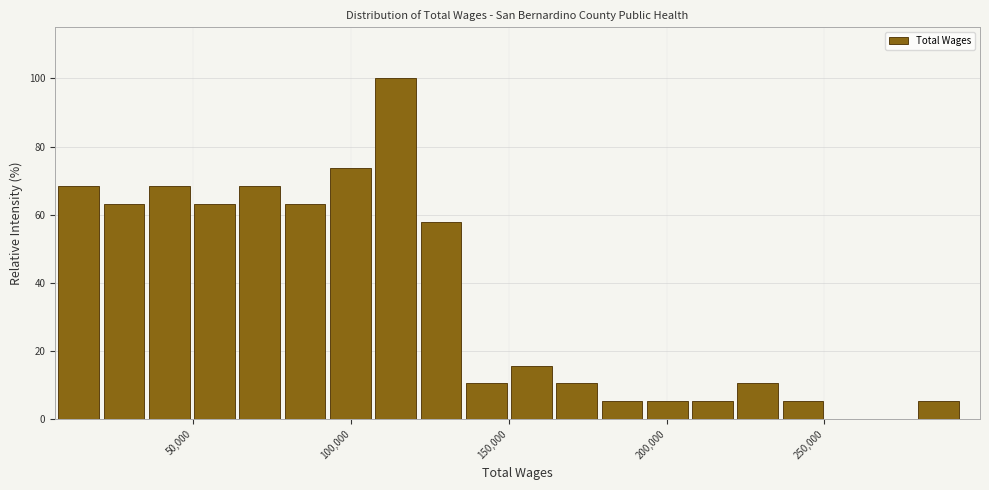

Around what value on the x-axis is the tallest bar? Give the approximate position of its centre, as read against the axis.

115000